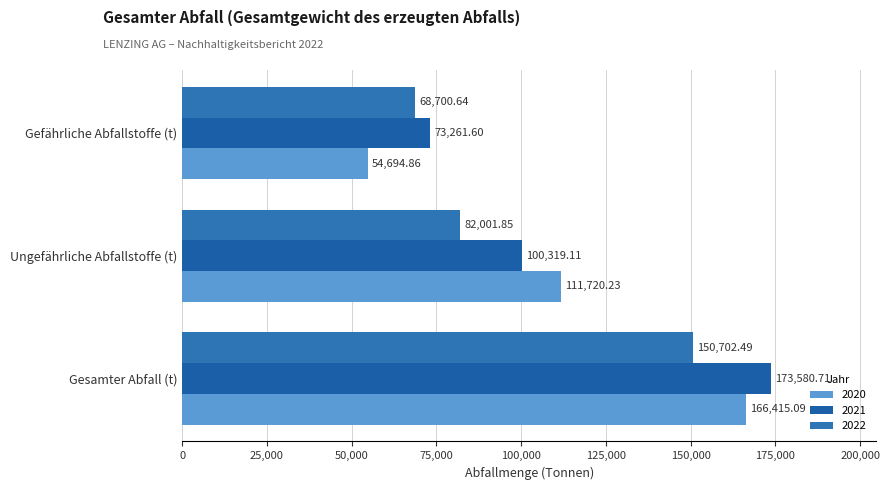

Is it true that 2020 equals 108078.0 at Gesamter Abfall (t)?

False